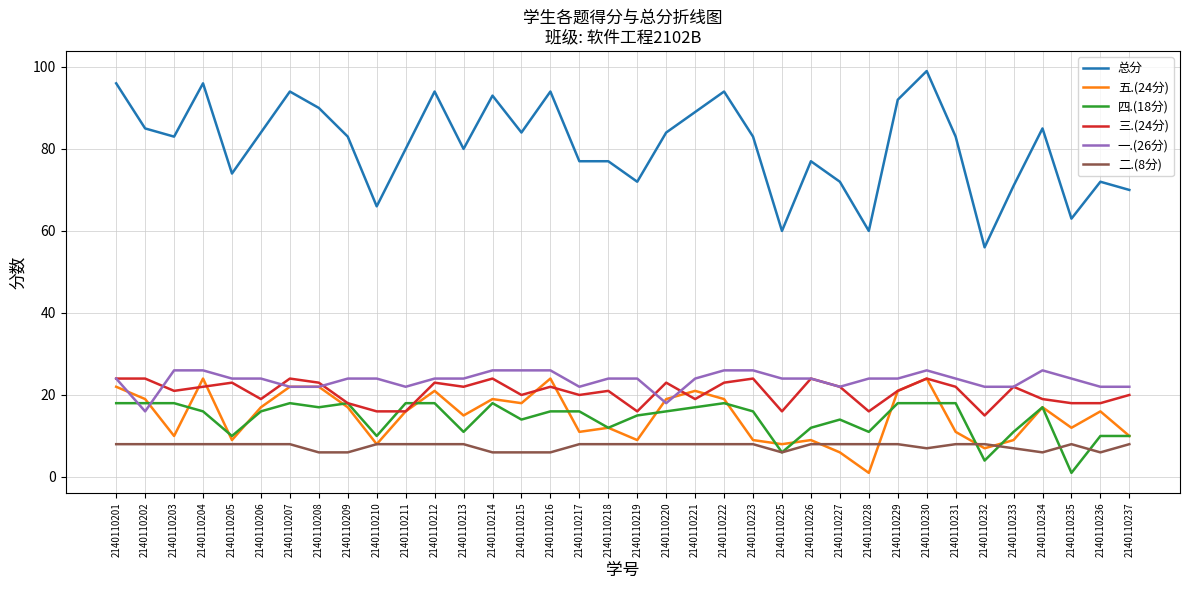

Which series has the largest total across all categories?

总分